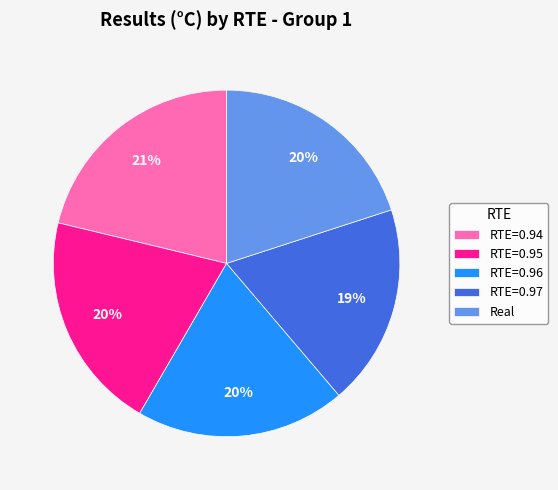

Combined, do RTE=0.96 and RTE=0.97 account for over 50%?

No